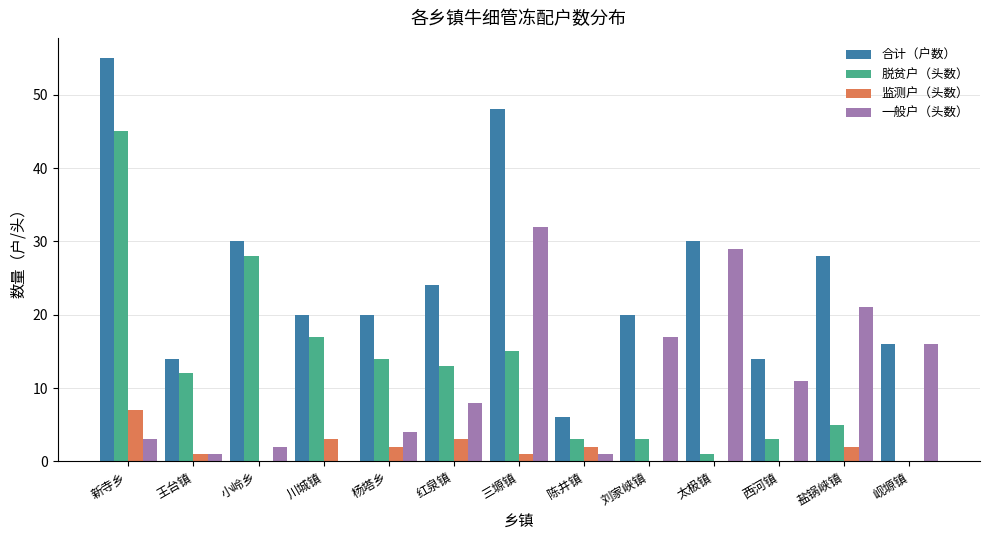

Reading left to right, what are all the values shown in this chart?

合计（户数）: 55	14	30	20	20	24	48	6	20	30	14	28	16
脱贫户（头数）: 45	12	28	17	14	13	15	3	3	1	3	5	0
监测户（头数）: 7	1	0	3	2	3	1	2	0	0	0	2	0
一般户（头数）: 3	1	2	0	4	8	32	1	17	29	11	21	16